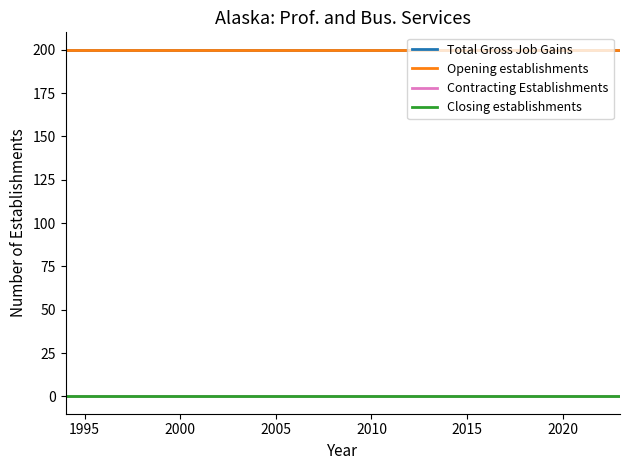

Is this an area chart (filled region under the line)?

No